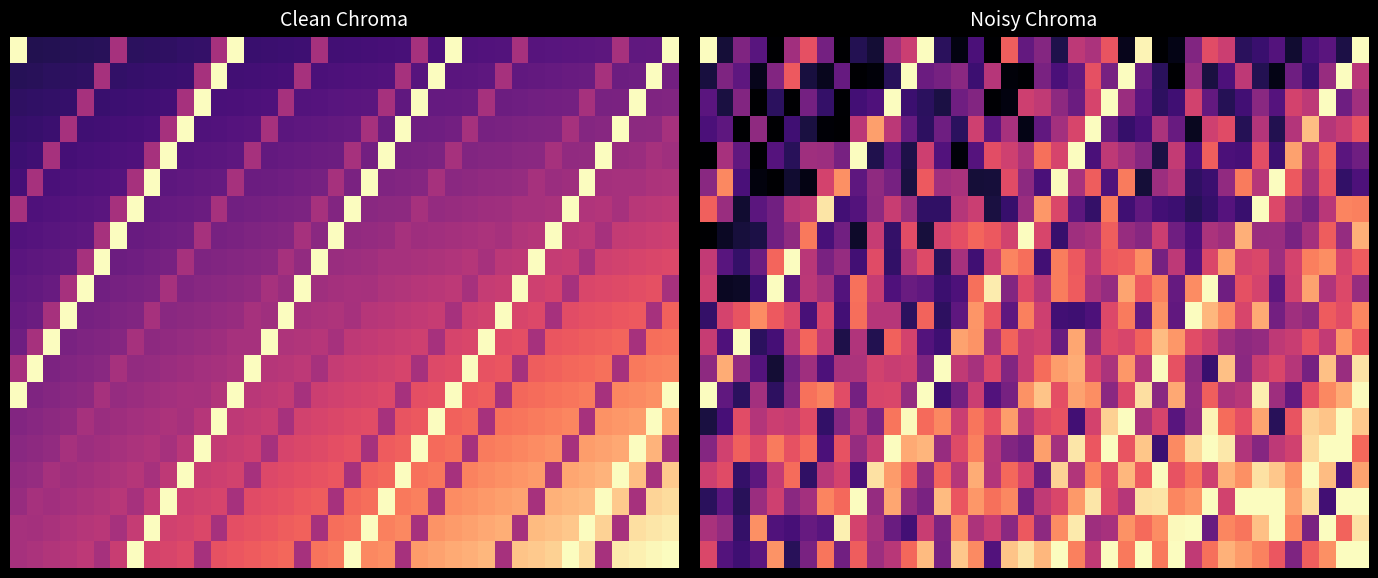

What is the average value of the row_5 series?

5.3